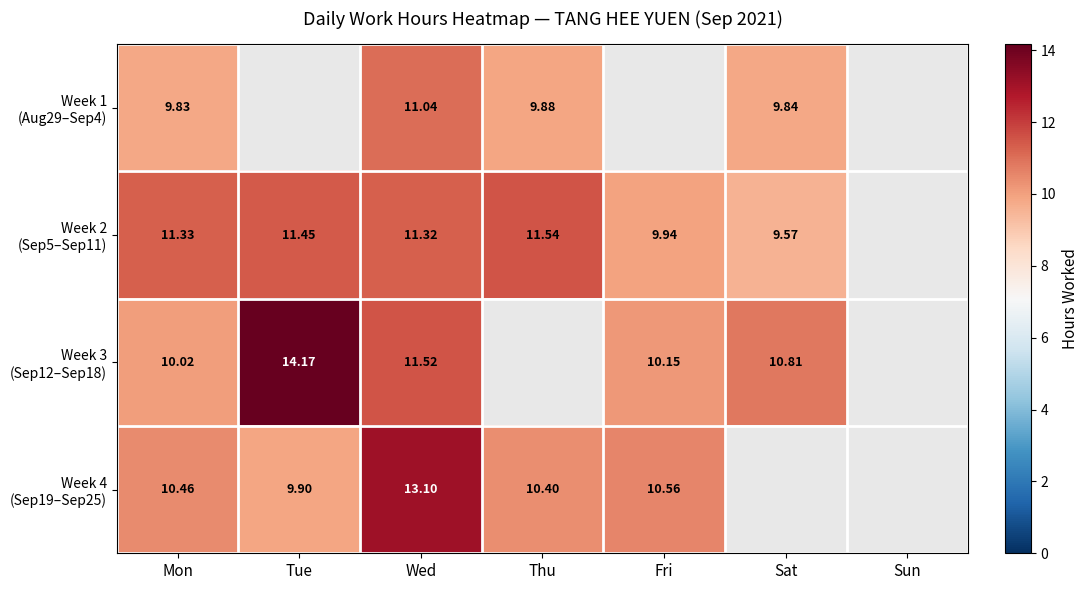

Is the value of Week 1 (Aug29–Sep4) at Sun greater than the value of Week 3 (Sep12–Sep18) at Mon?

No